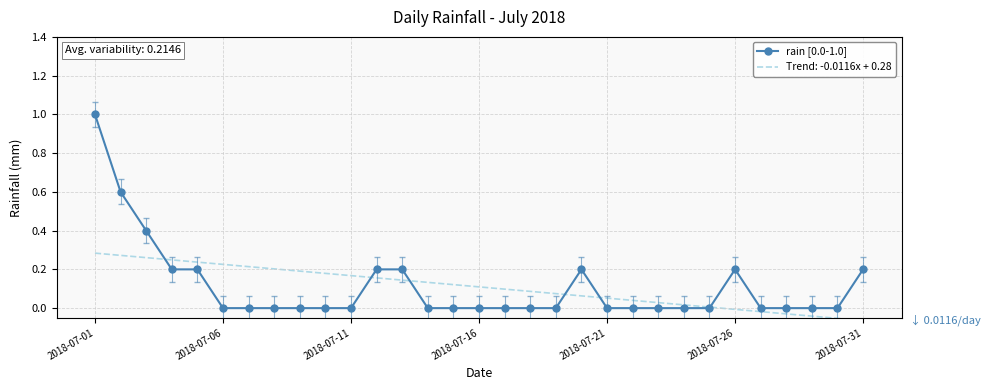

The value at 7 is -0.3. True or false?

False